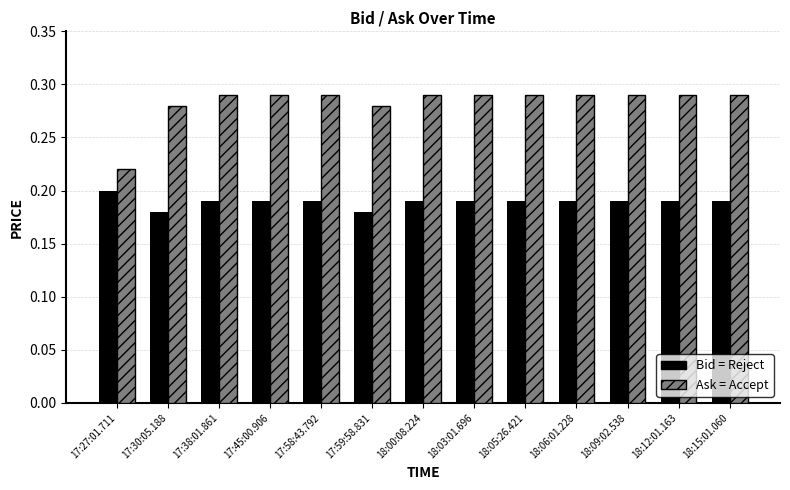

What is the total value across all series at 17:59:58.831?

0.5